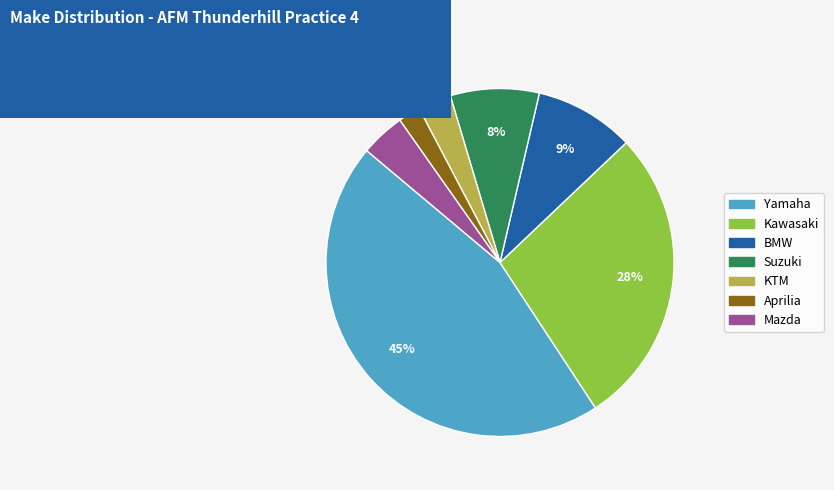

Combined, do BMW and Mazda account for over 50%?

No